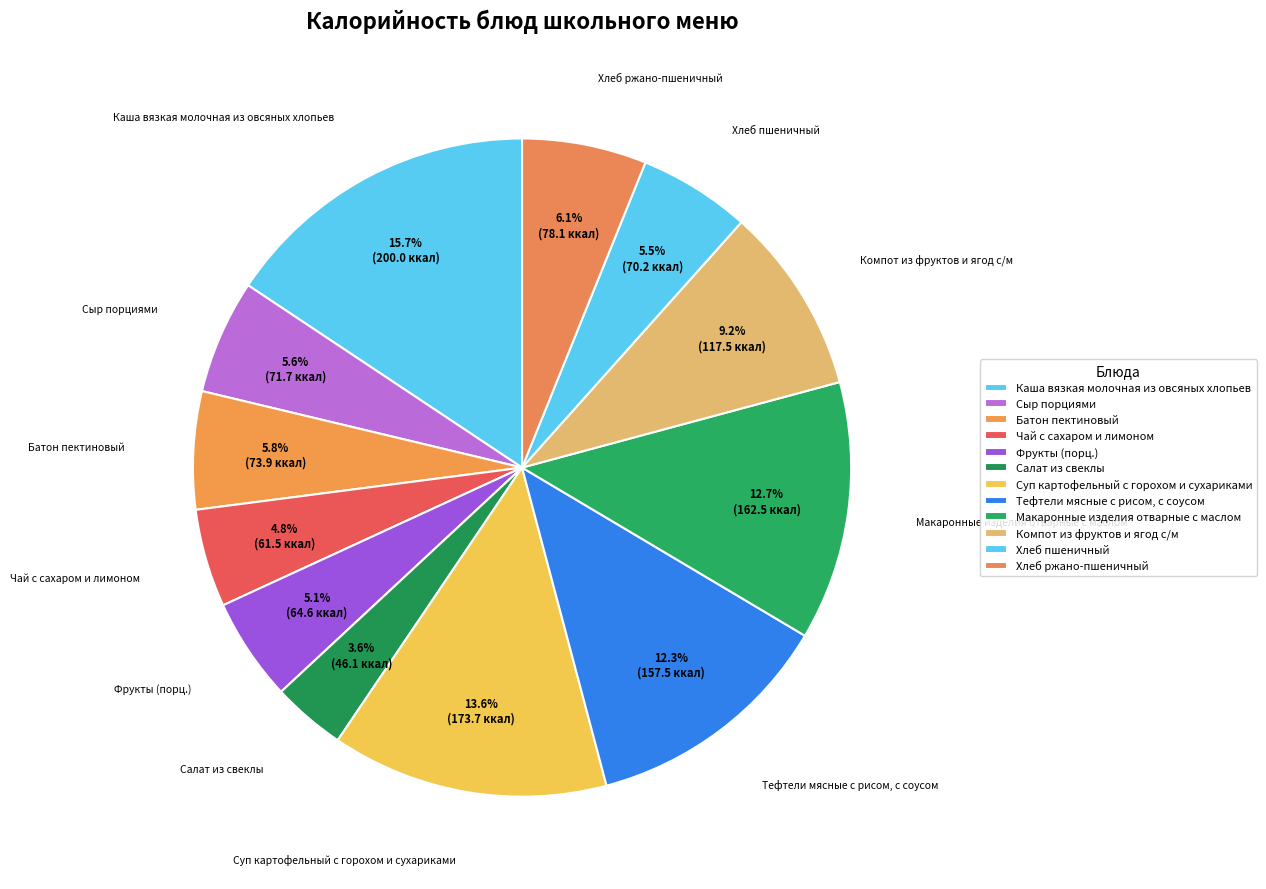

Is it true that Компот из фруктов и ягод с/м is 9% of the pie?

True